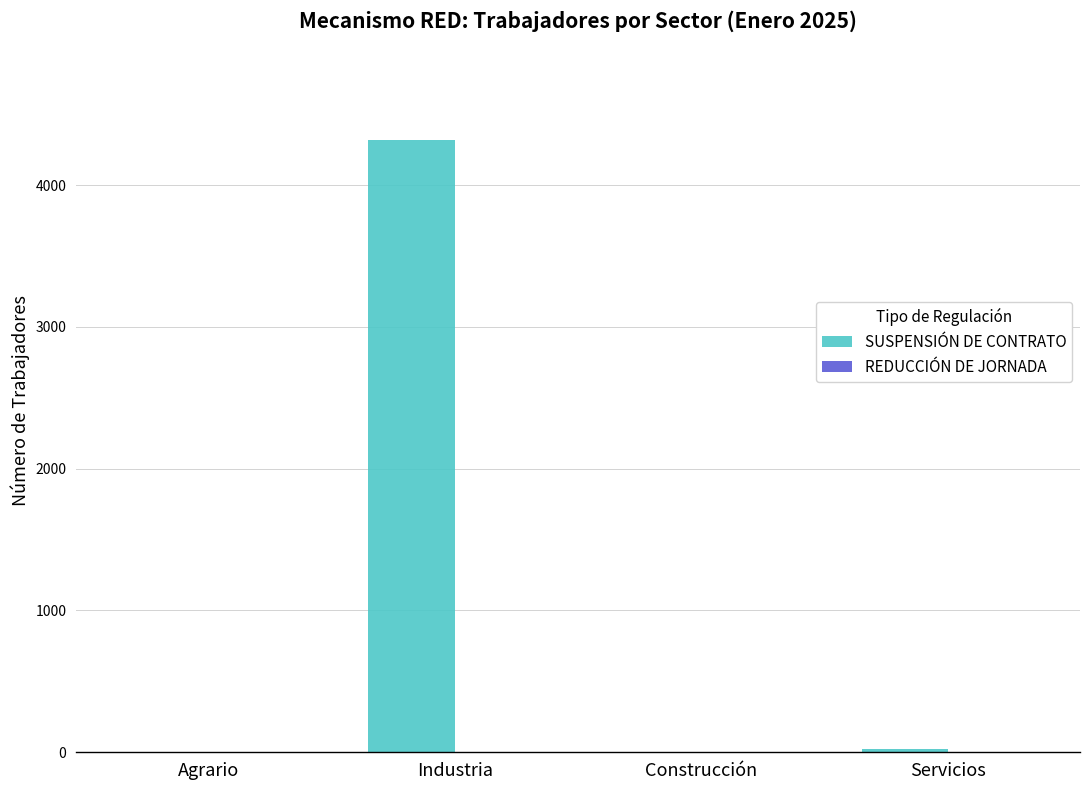

The value at Agrario is 1827. True or false?

False